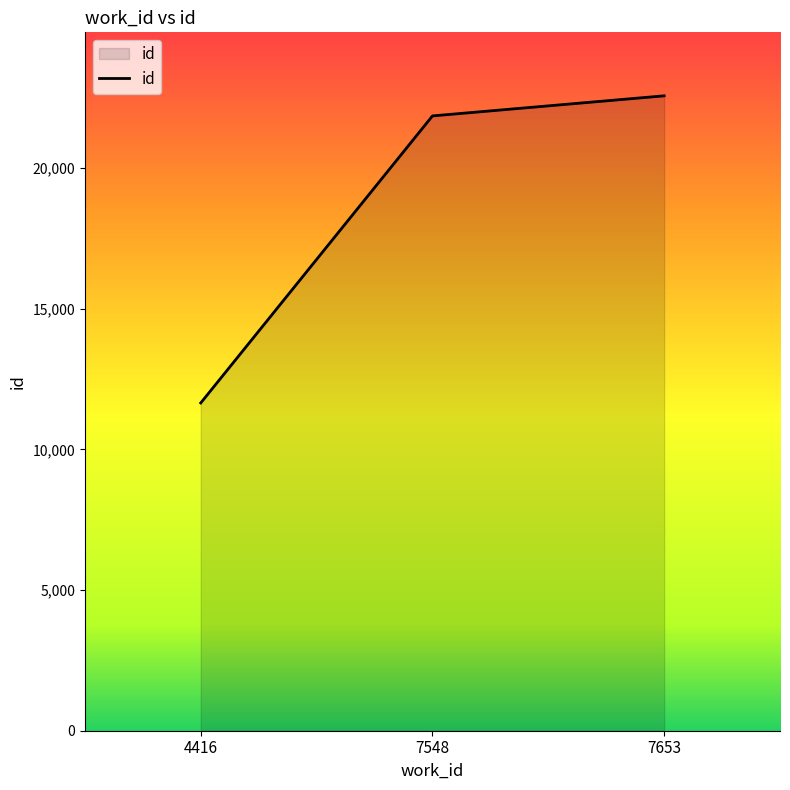

Which has a higher value, 7548 or 4416?

7548